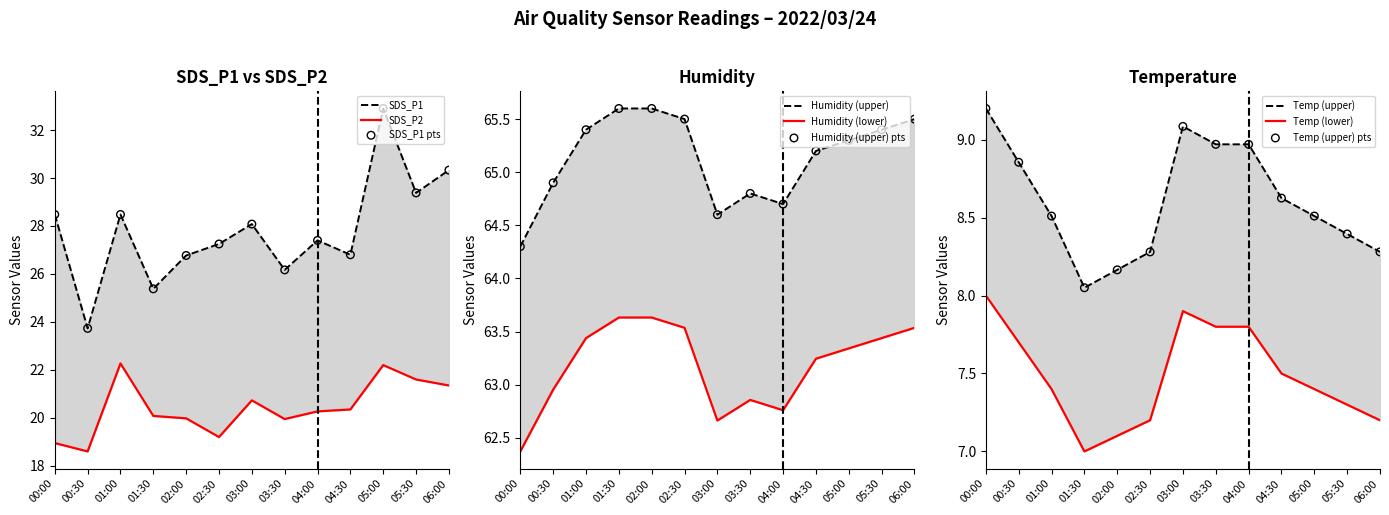

At how many categories does at least one series exceed 37?

13